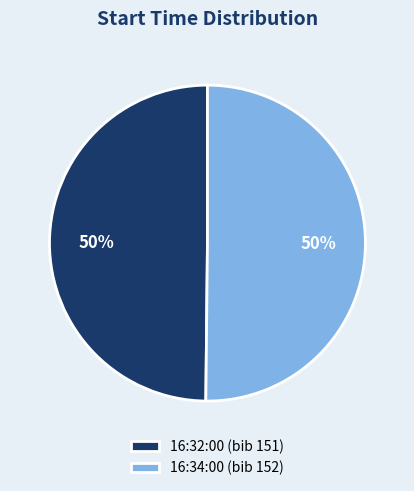

Is the sum of 16:34:00 and 16:32:00 greater than half?

Yes